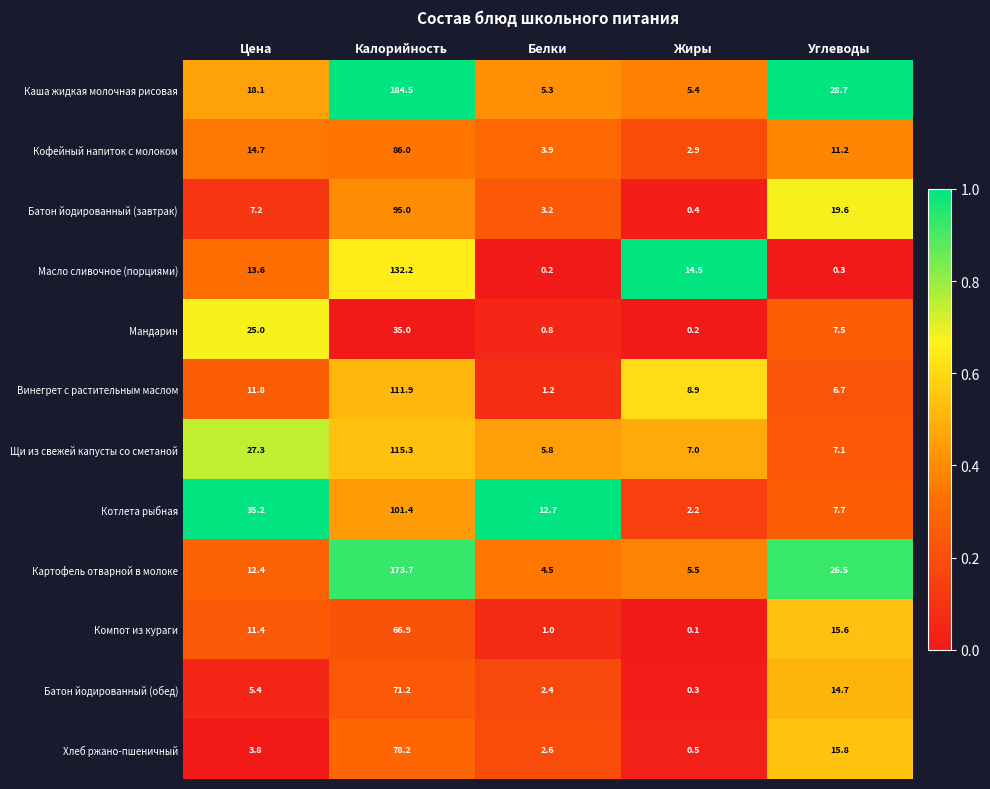

What is the spread (max minus min) of values at Жиры?

14.4